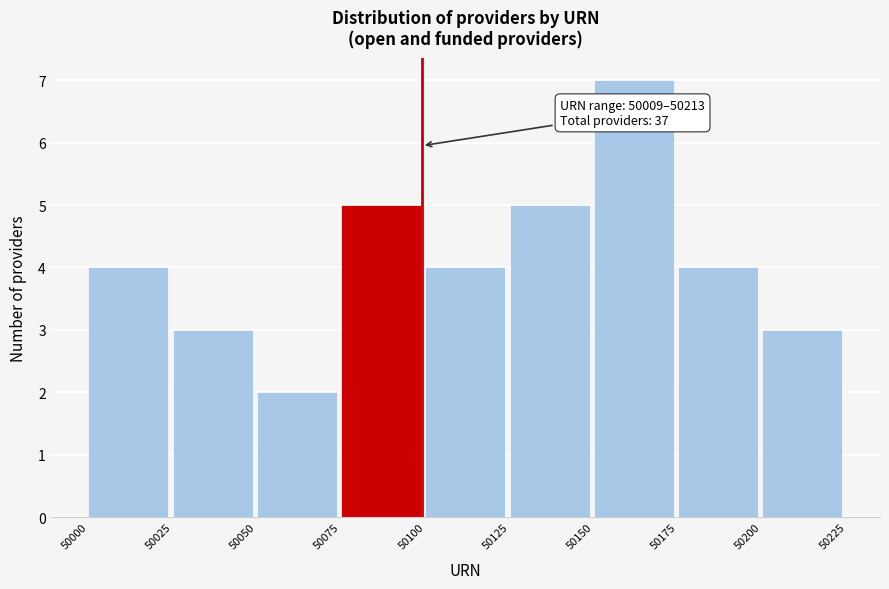

Which range on the x-axis has the tallest bar?

50150 to 50175